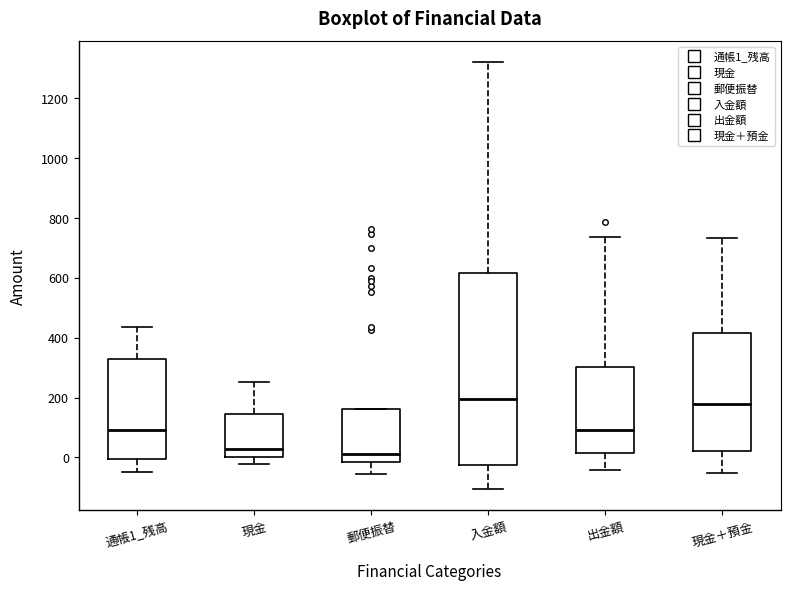

Reading left to right, transcribe this box plot: for each box, give where its median line is, the range the box spans, and where its two whiskers end, as read against the y-axis. The values are not printed on the chart, so give them approximately, as read against the axis.

通帳1_残高: median 80, box 0 to 320, whiskers -40 to 440
現金: median 20, box 0 to 140, whiskers -20 to 260
郵便振替: median 20, box -20 to 160, whiskers -60 to 160
入金額: median 200, box -20 to 620, whiskers -100 to 1320
出金額: median 100, box 20 to 300, whiskers -40 to 740
現金＋預金: median 180, box 20 to 420, whiskers -60 to 740